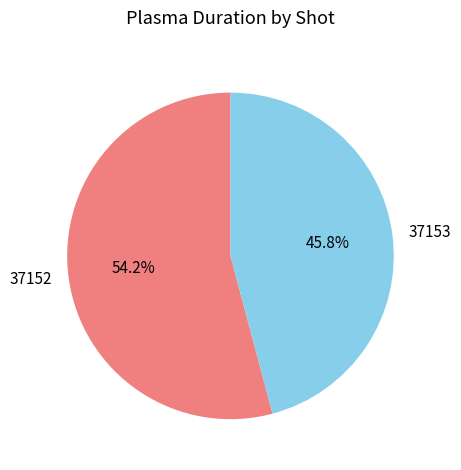

How many slices are in this pie chart?

2